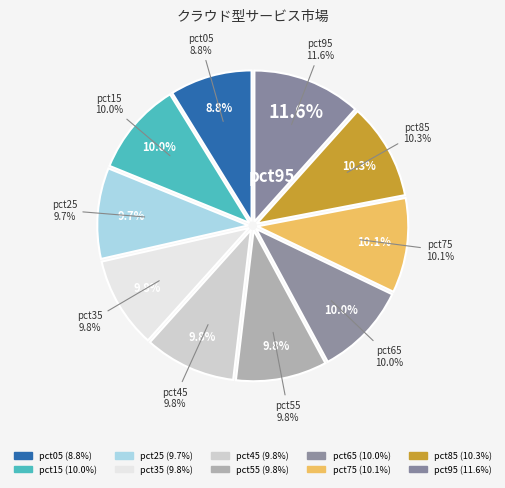

What percentage is the pct45 slice, to the nearest percent?

10%